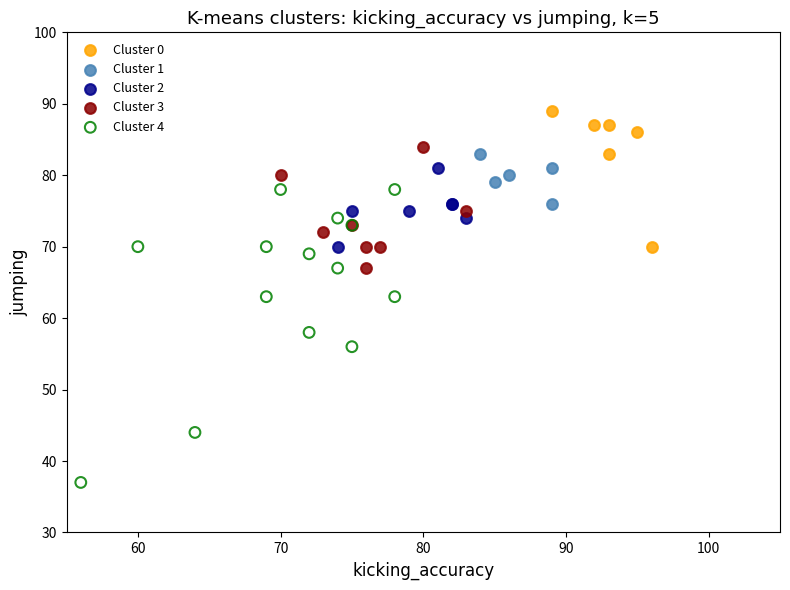

Which series reaches the maximum Y coordinate?

Cluster 0